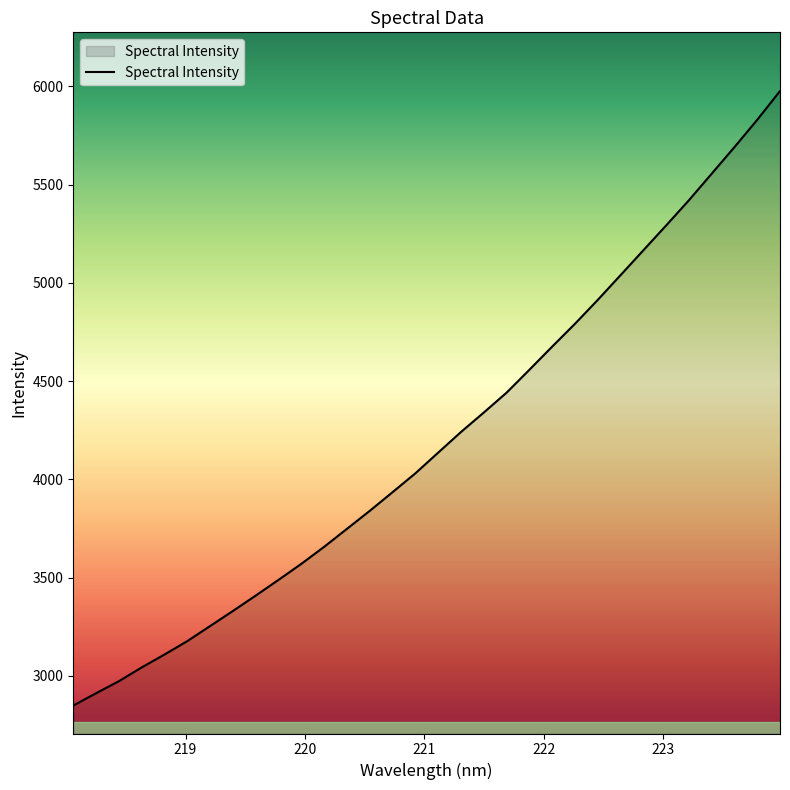

What is the greatest value displayed?

5976.8